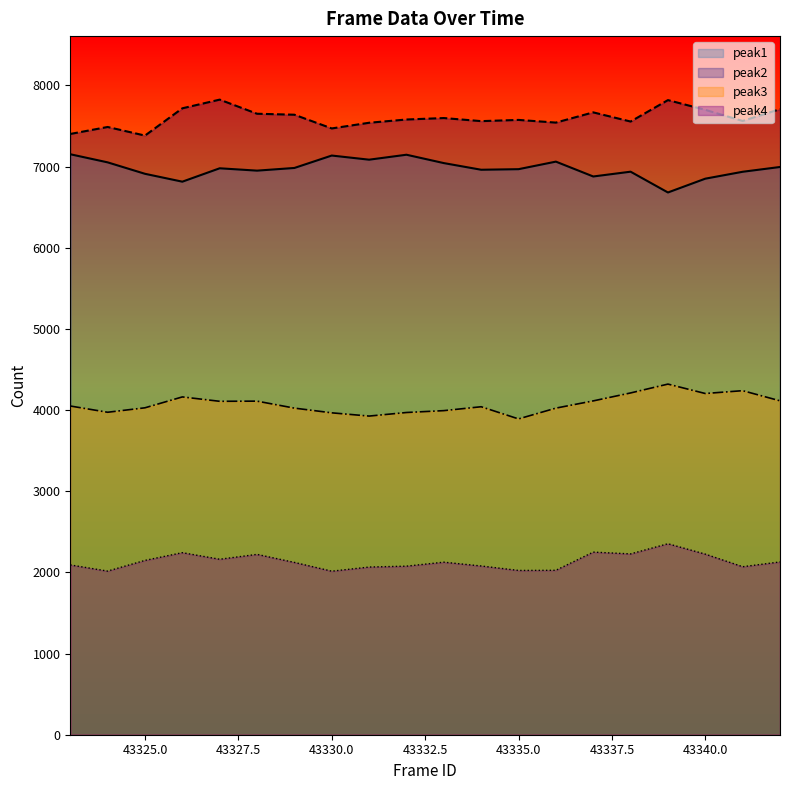

Reading right to left, extract all data points from this chart.

peak1: 43342=6995	43341=6936	43340=6851	43339=6681	43338=6937	43337=6878	43336=7061	43335=6968	43334=6961	43333=7043	43332=7146	43331=7085	43330=7136	43329=6983	43328=6950	43327=6979	43326=6814	43325=6911	43324=7052	43323=7152
peak2: 43342=7708	43341=7562	43340=7699	43339=7819	43338=7555	43337=7668	43336=7542	43335=7575	43334=7560	43333=7598	43332=7580	43331=7540	43330=7470	43329=7639	43328=7651	43327=7825	43326=7718	43325=7382	43324=7488	43323=7402
peak3: 43342=4114	43341=4239	43340=4204	43339=4320	43338=4211	43337=4113	43336=4024	43335=3891	43334=4041	43333=3993	43332=3970	43331=3926	43330=3966	43329=4024	43328=4110	43327=4108	43326=4162	43325=4028	43324=3973	43323=4050
peak4: 43342=2129	43341=2070	43340=2225	43339=2353	43338=2228	43337=2250	43336=2026	43335=2024	43334=2079	43333=2126	43332=2077	43331=2066	43330=2015	43329=2123	43328=2222	43327=2162	43326=2243	43325=2148	43324=2016	43323=2092